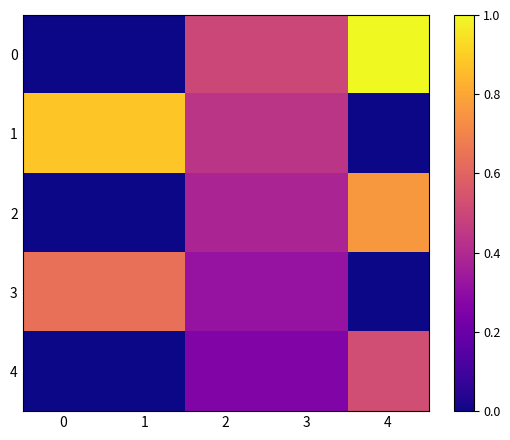

List the series in order of their peak value, highest first.

0, 1, 2, 3, 4